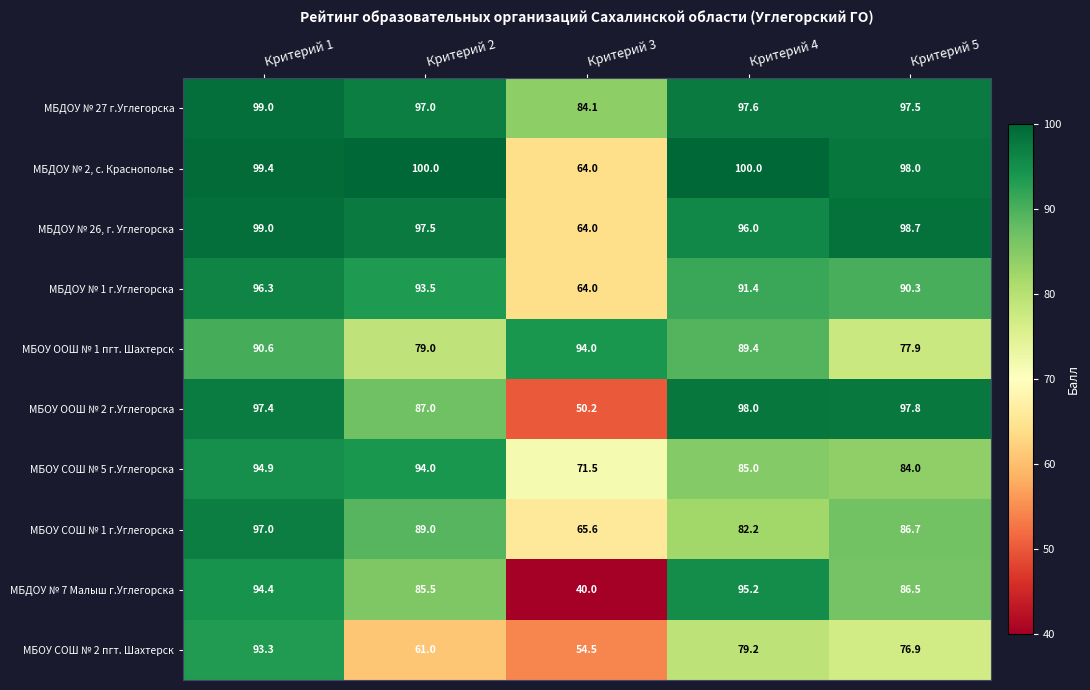

At which category is the sum across all series the highest?

Критерий 1